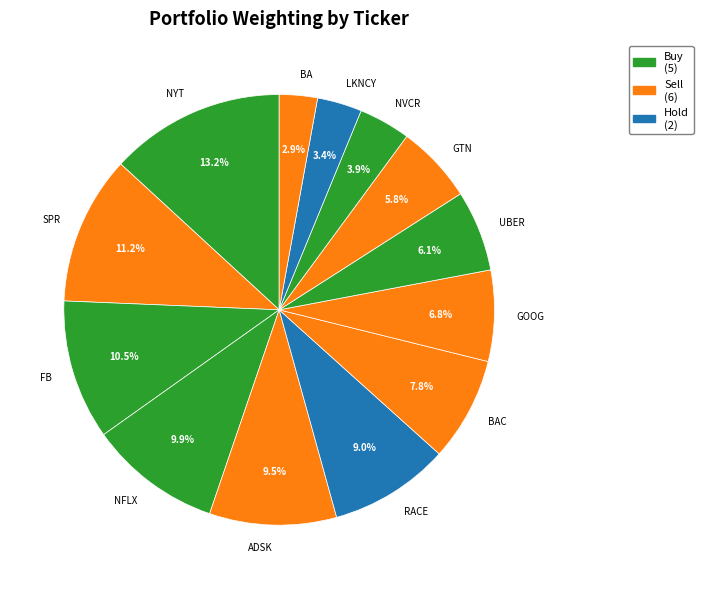

Which category has the biggest portion of the pie?

NYT